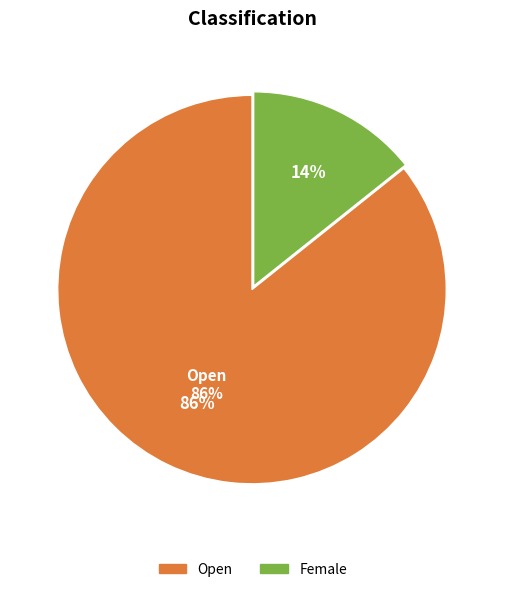

To the nearest percent, what is the difference between the largest and smallest slice percentages?

71%